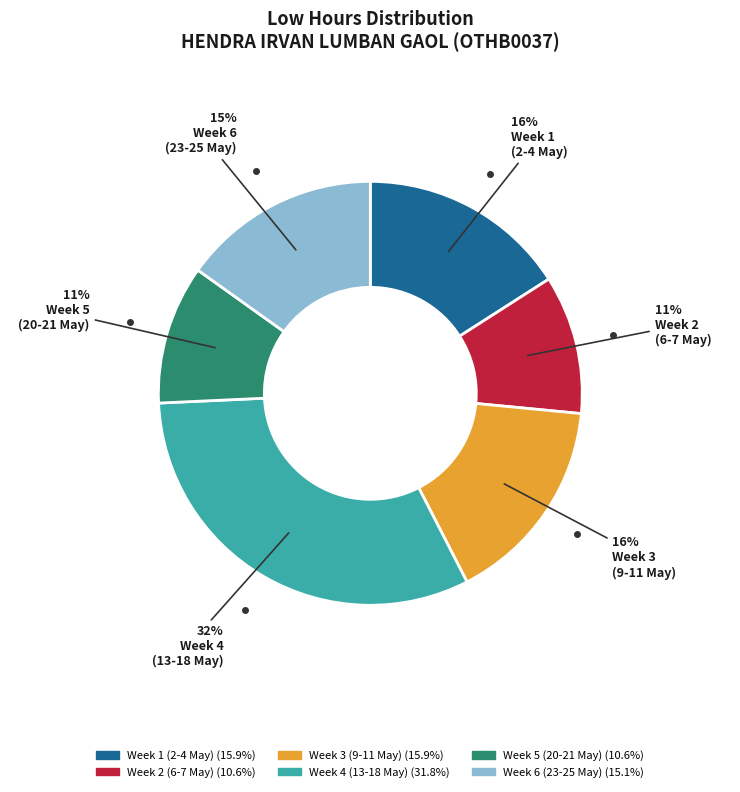

Is there any slice that represents more than half of the pie?

No